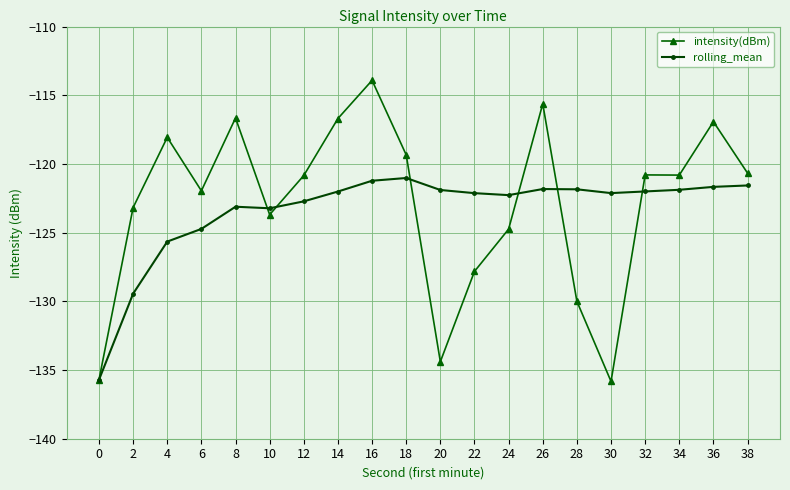

What is the greatest value displayed?

-113.9